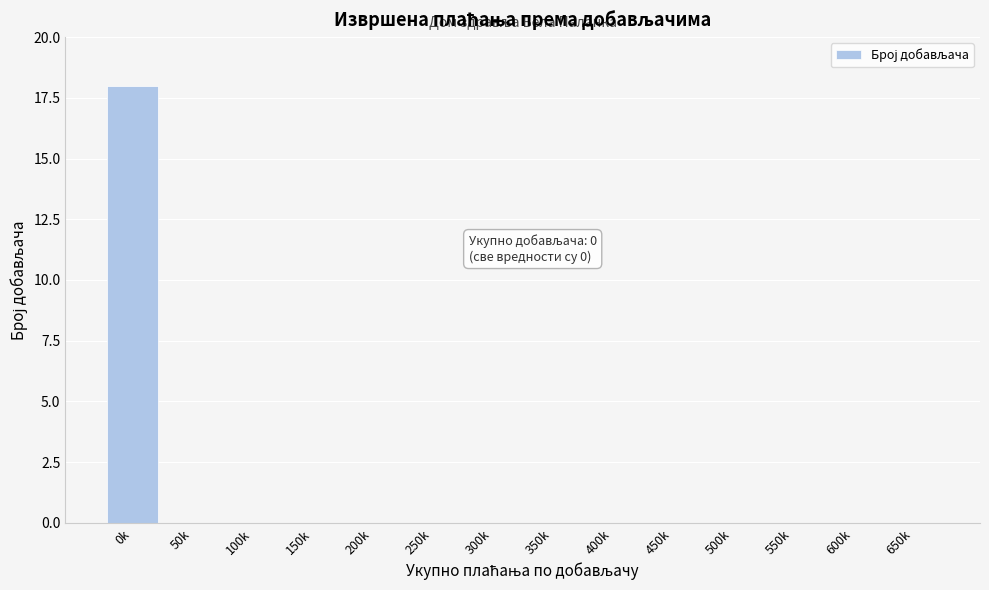

Reading right to left, transcribe all the data shown in this chart.

650k=0	600k=0	550k=0	500k=0	450k=0	400k=0	350k=0	300k=0	250k=0	200k=0	150k=0	100k=0	50k=0	0k=18